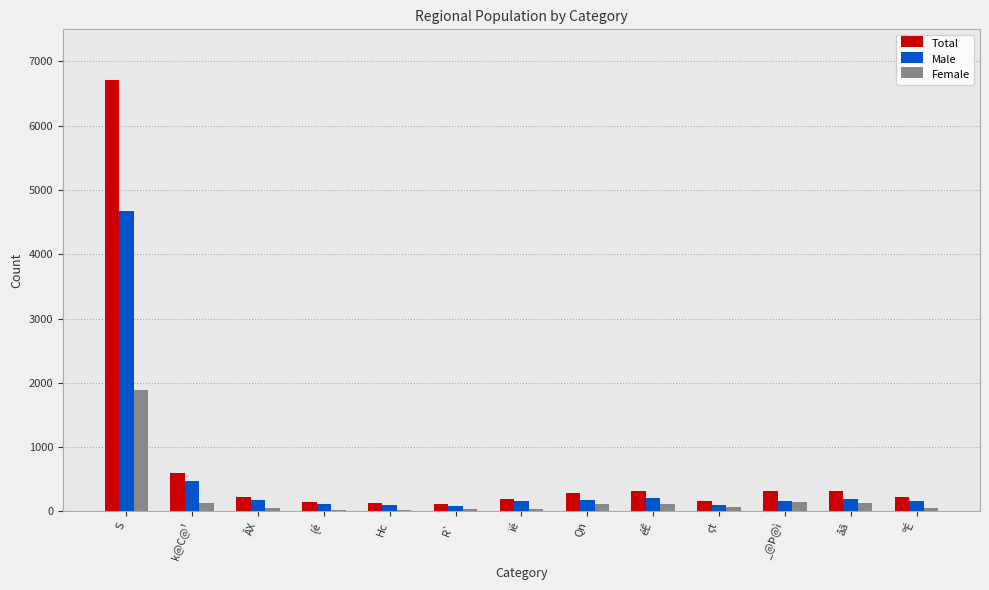

Which series has the largest range (max minus min)?

Total